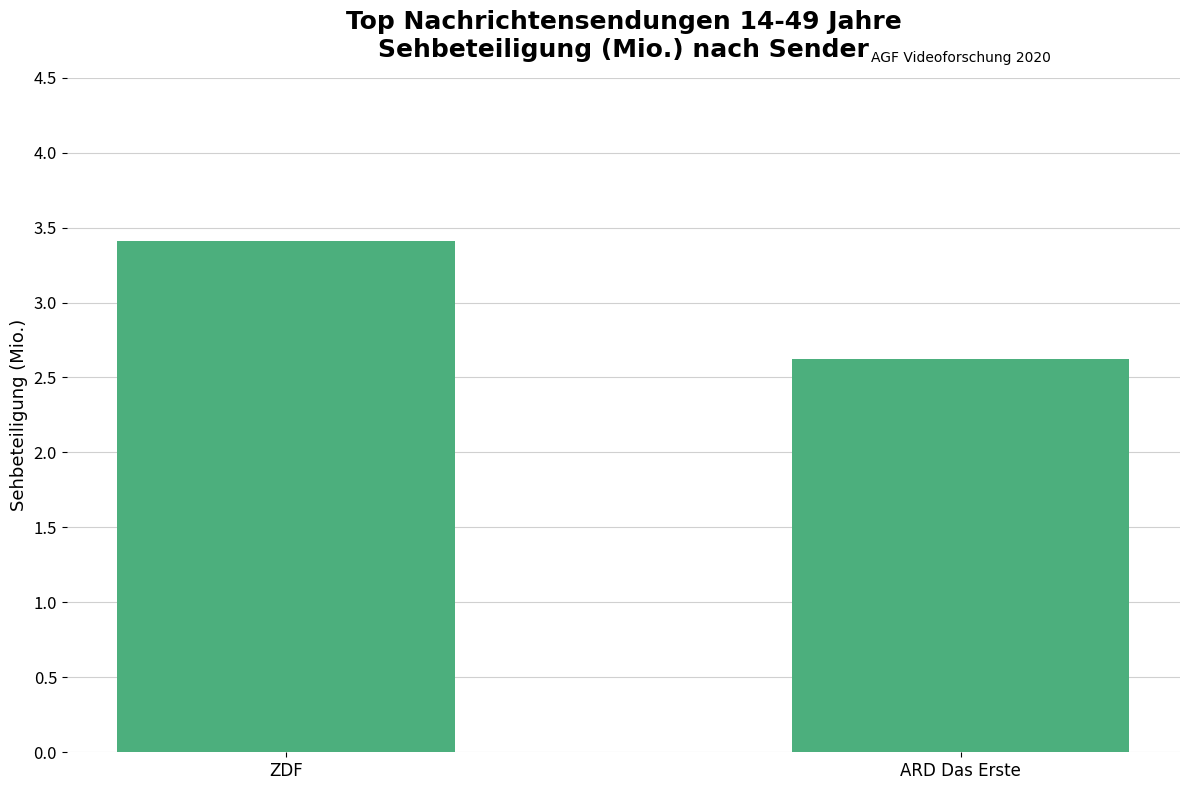

Where does the data first go above 3?

ZDF